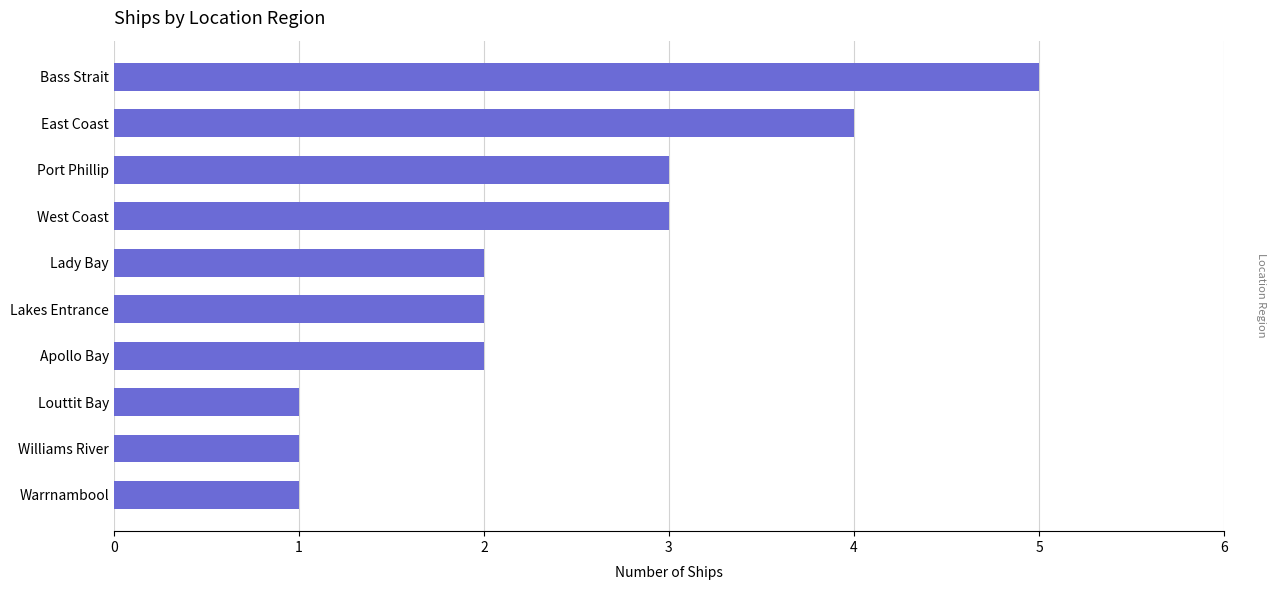

Count the number of categories in the chart.

10